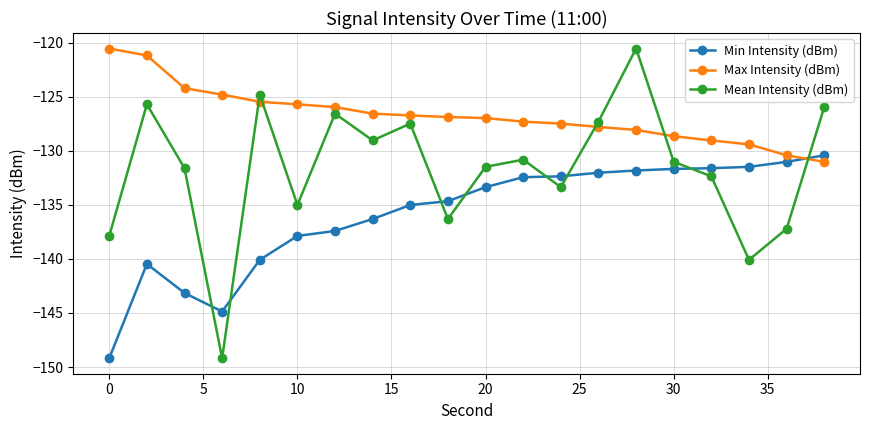

Count the number of categories in the chart.

20